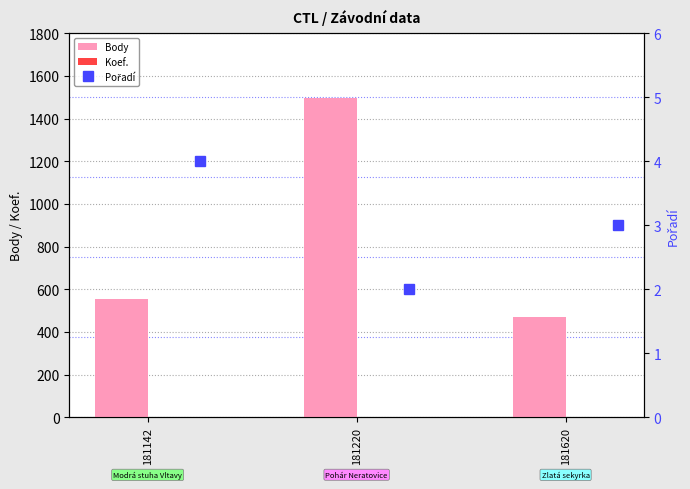

What is the value of the Pořadí bar at the 3rd from the left?

3